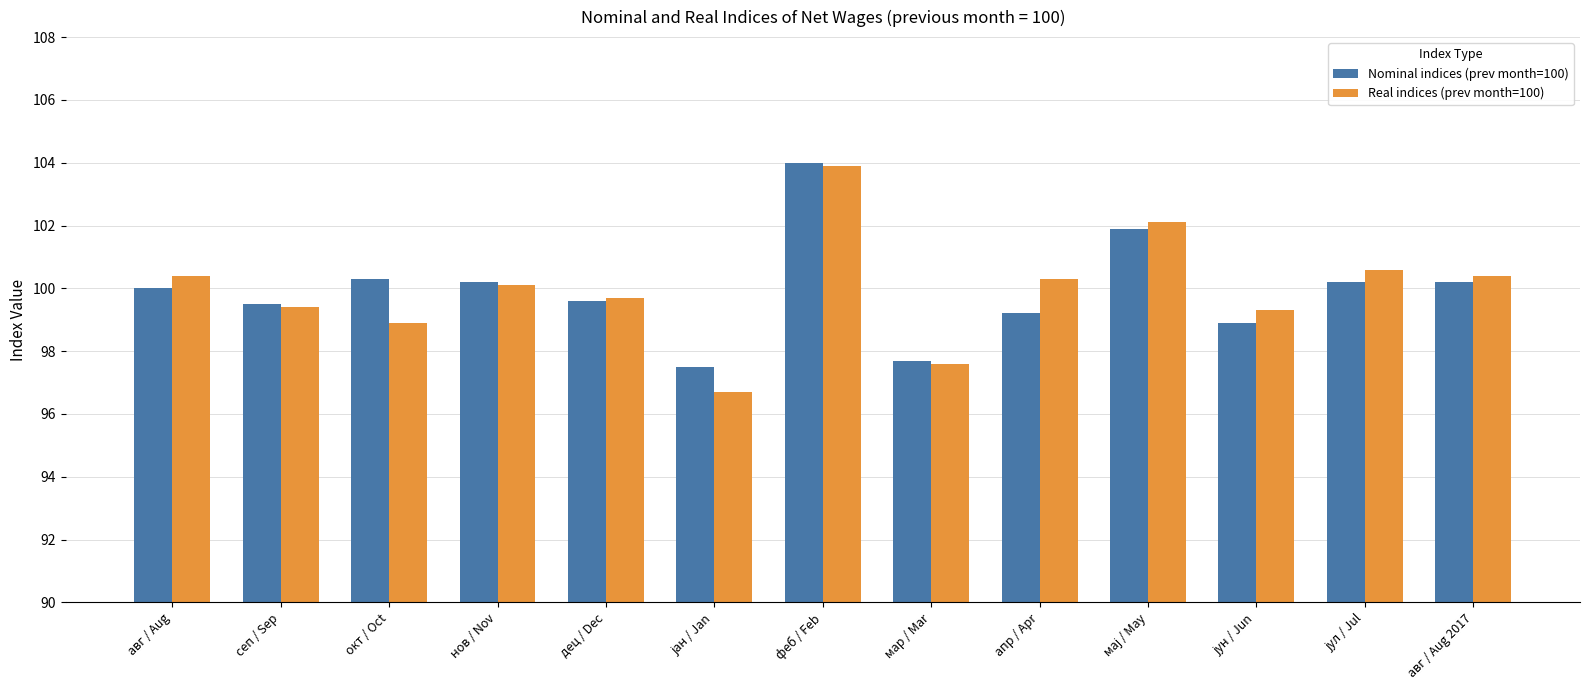

What are all the series names shown in the legend?

Nominal indices (prev month=100), Real indices (prev month=100)